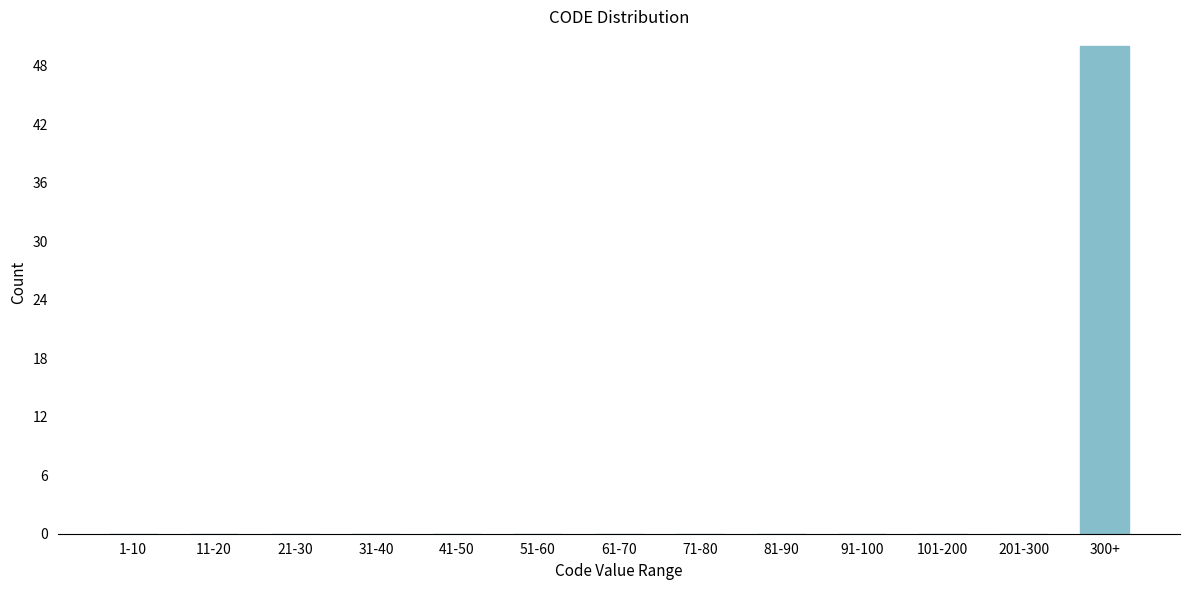

Reading left to right, transcribe all the data shown in this chart.

1-10=0	11-20=0	21-30=0	31-40=0	41-50=0	51-60=0	61-70=0	71-80=0	81-90=0	91-100=0	101-200=0	201-300=0	300+=50